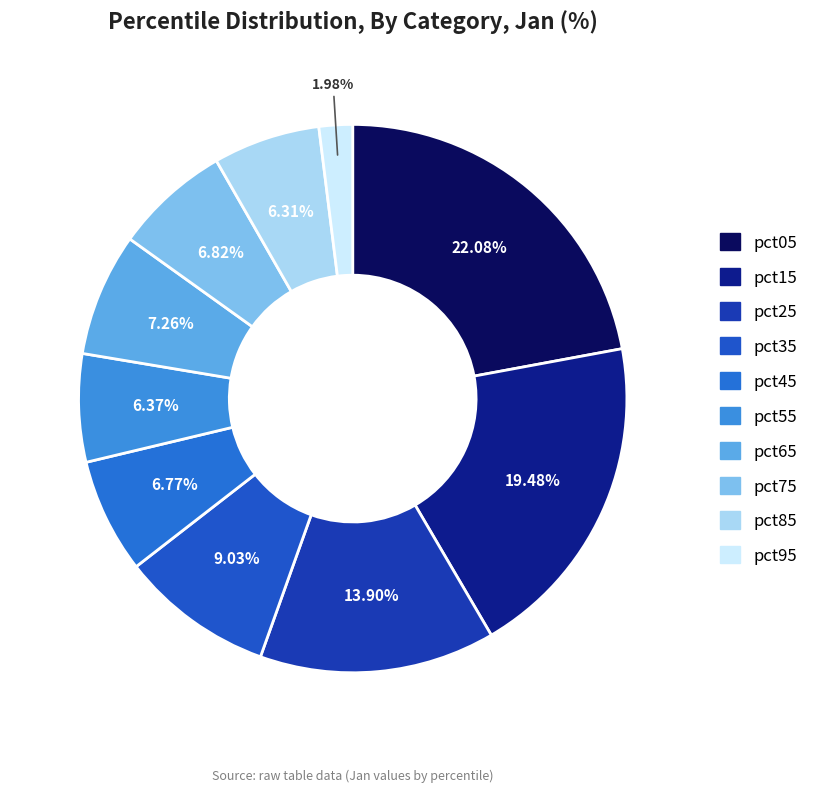

Is there a majority slice in this chart?

No